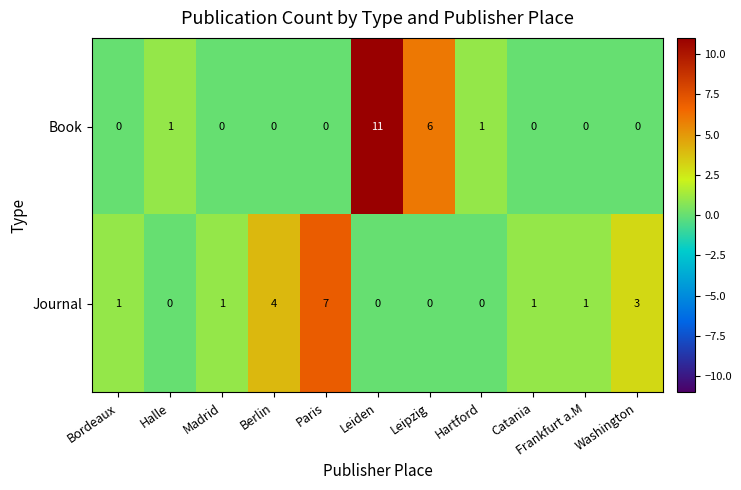

At which label does Journal reach its peak?

Paris